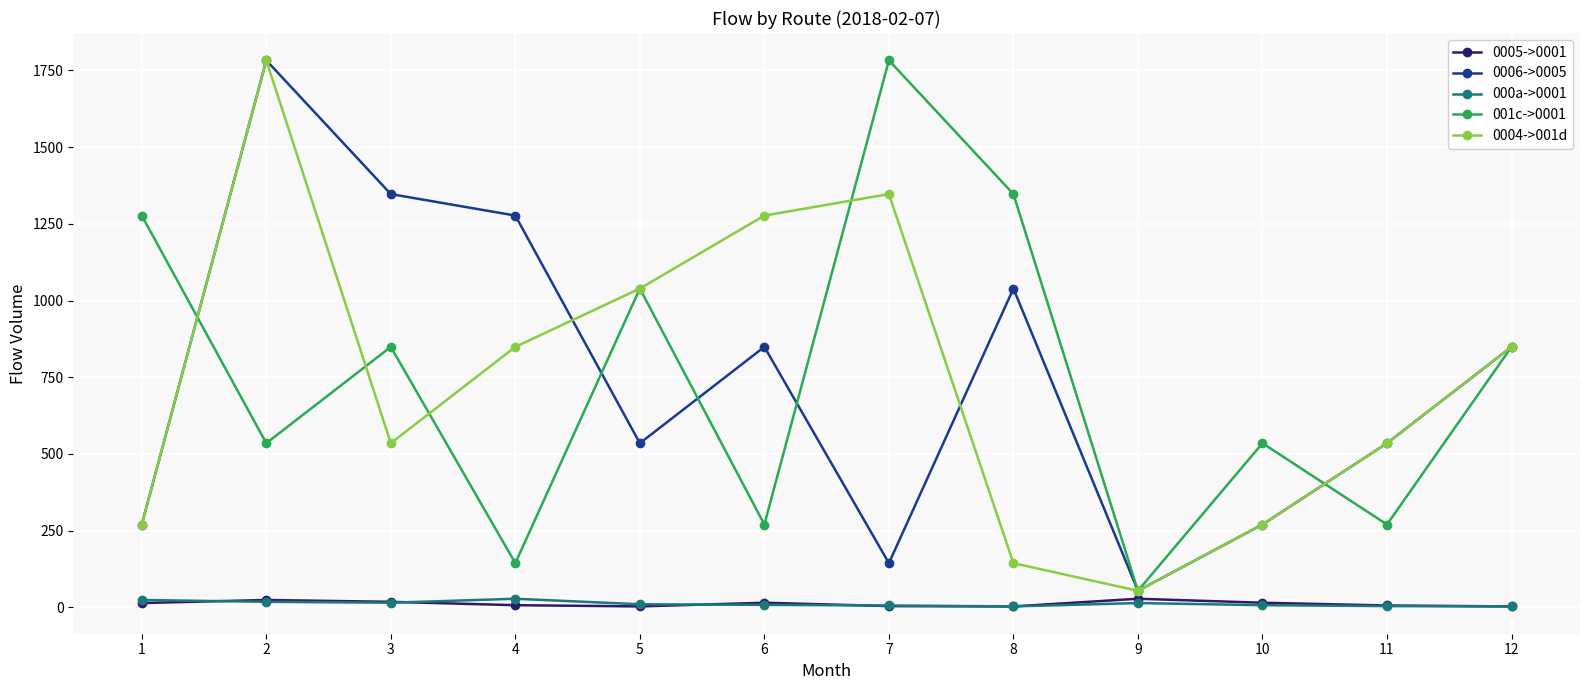

What is the sum of all 0004->001d values?

8952